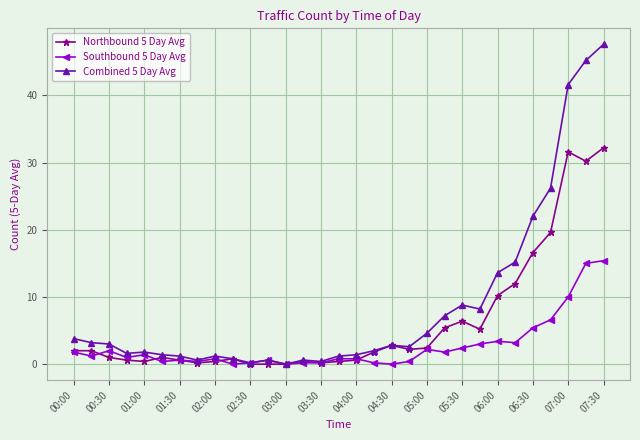

What is the maximum value for Combined 5 Day Avg?

47.6